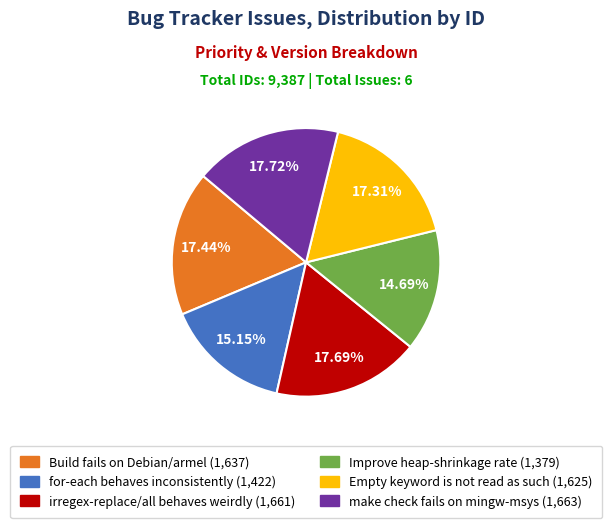

Does make check fails on mingw-msys represent more than half of the total?

No